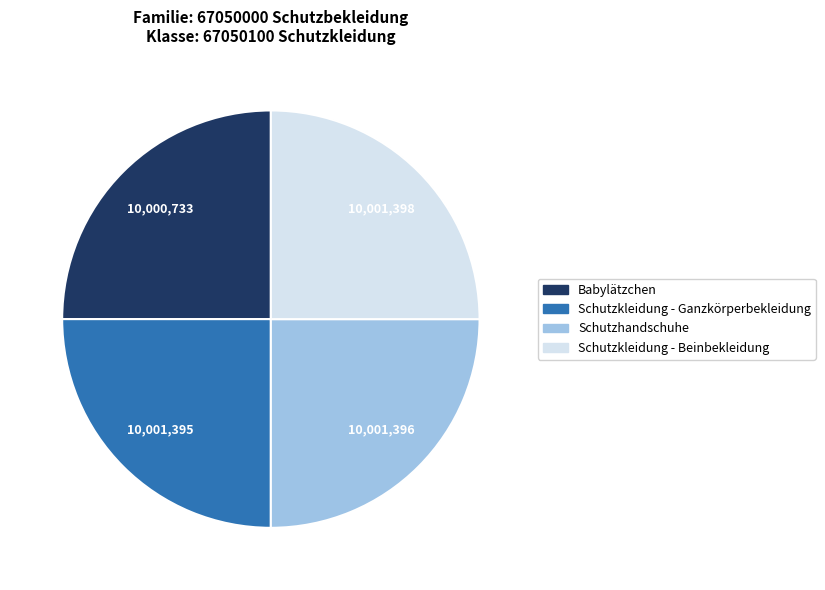

Is it true that Schutzhandschuhe is 25% of the pie?

True